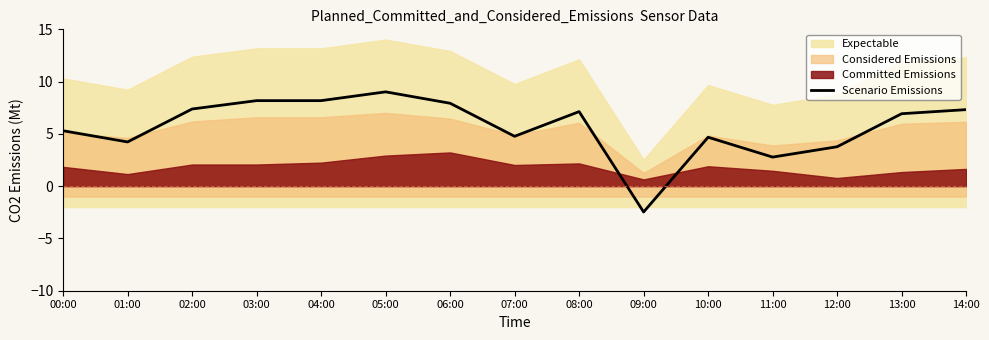

Where is the first local maximum?

05:00